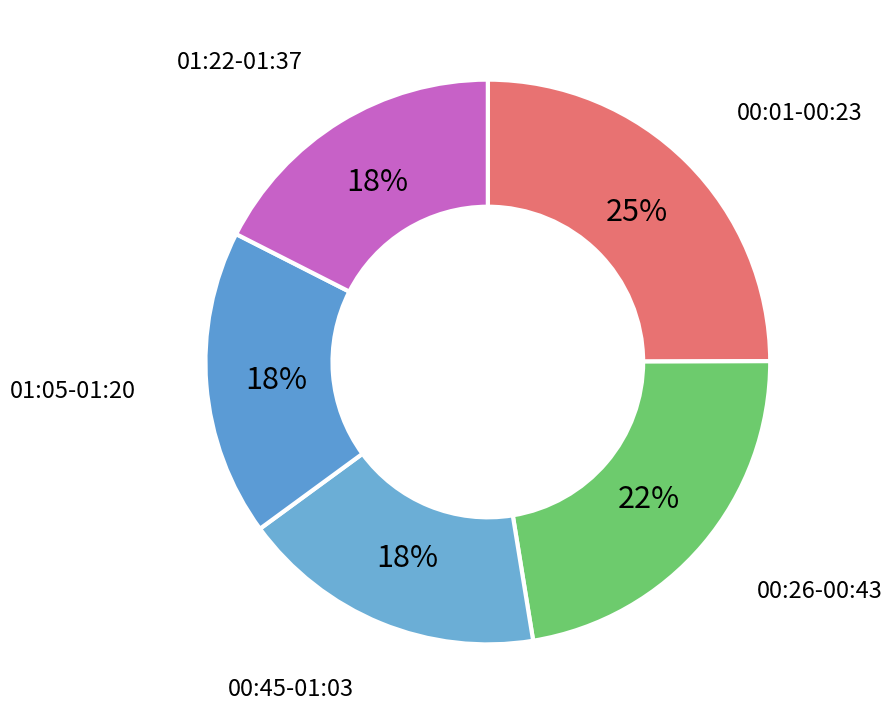

Does 01:22-01:37 account for over 50% of the chart?

No